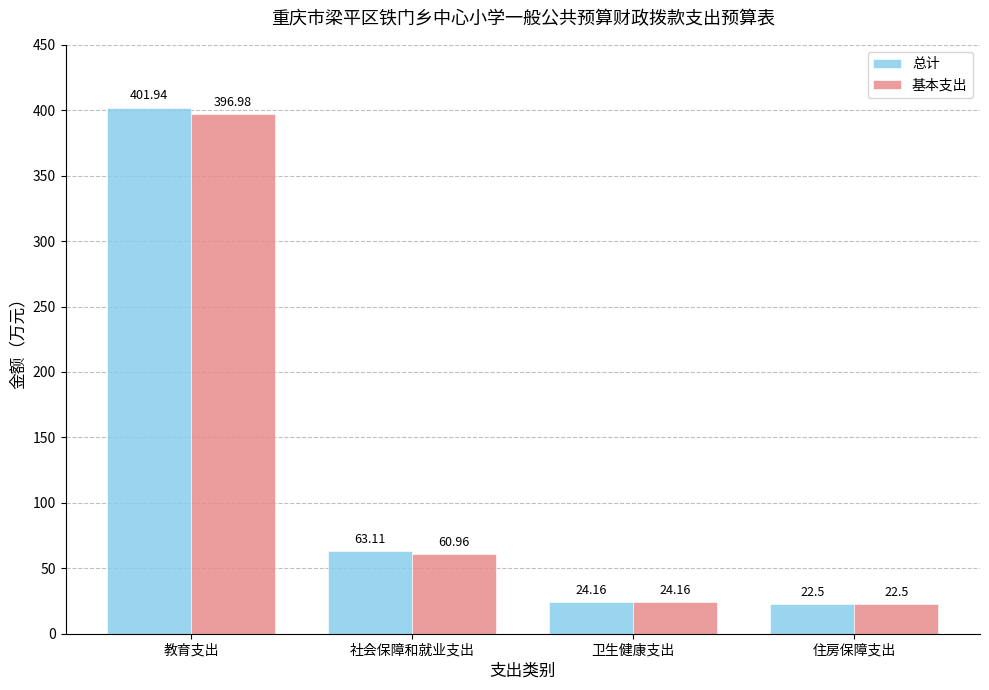

What is the average value of the 总计 series?

127.9